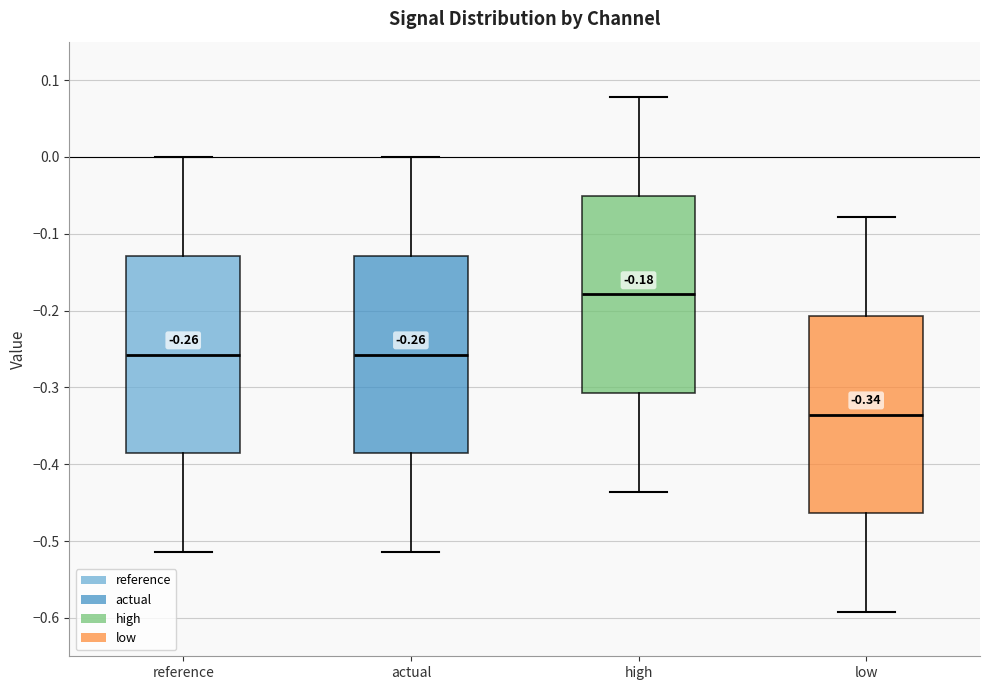

Which box has the lowest median line?

low